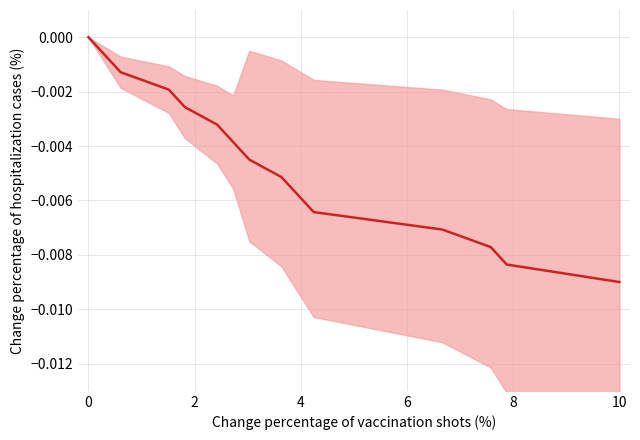

True or false: the data shows -0.0 at 0.

True